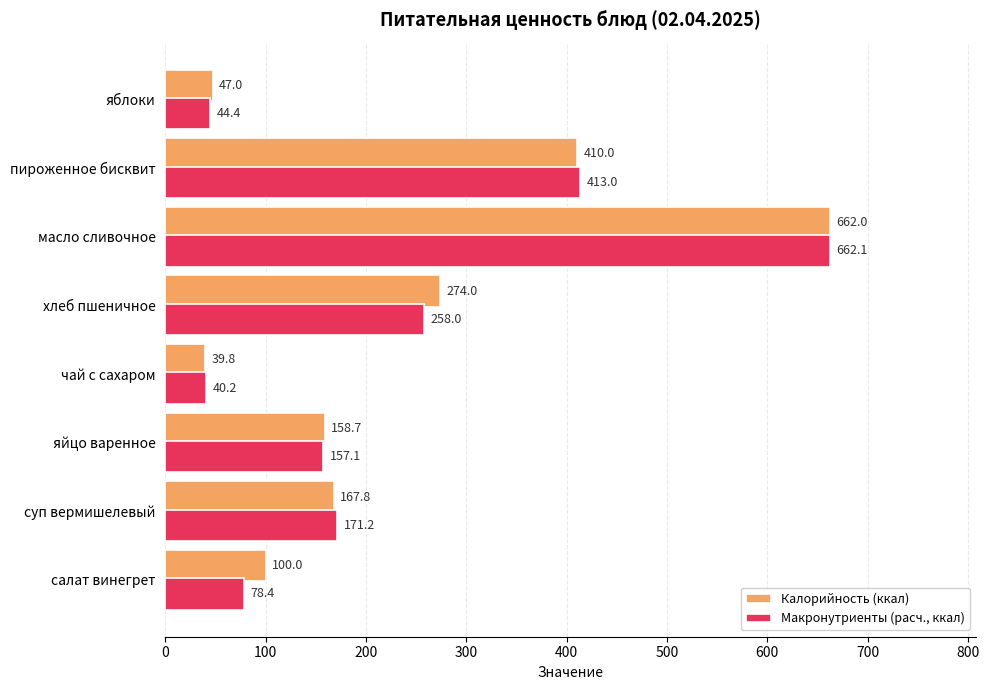

What is the spread (max minus min) of values at пироженное бисквит?

3.0